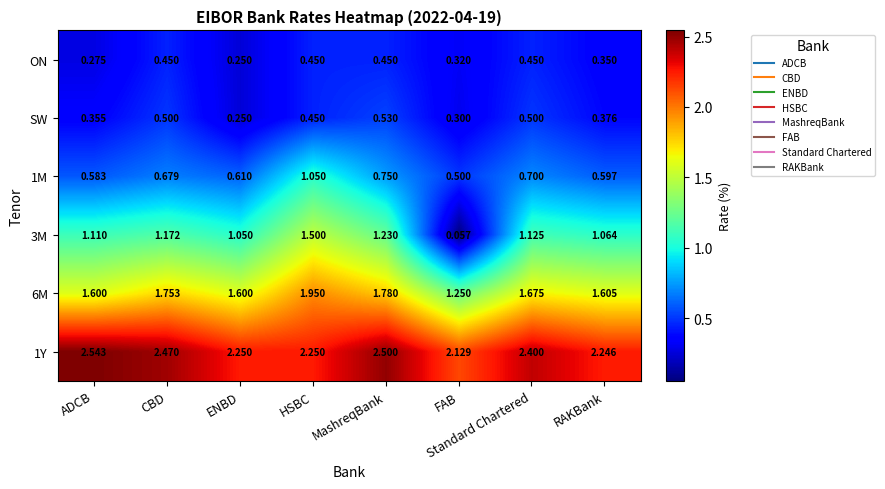

At which category does the chart reach its peak across all series?

ADCB